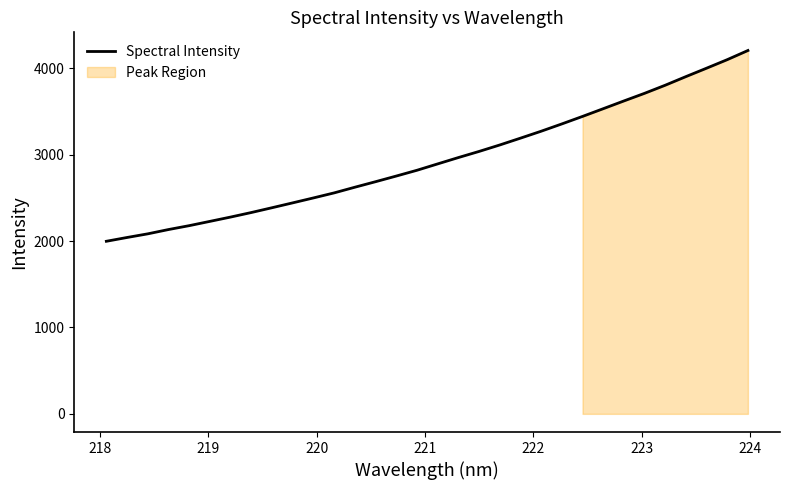

What is the average value?

2943.5